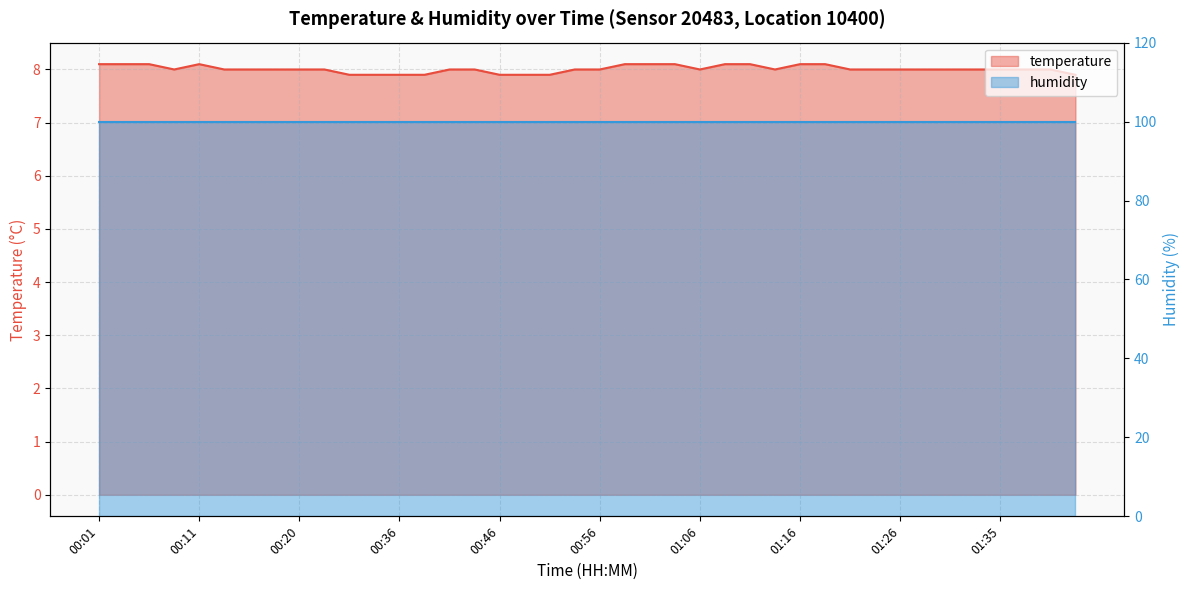

What is the difference between the second highest and minimum values?

0.2